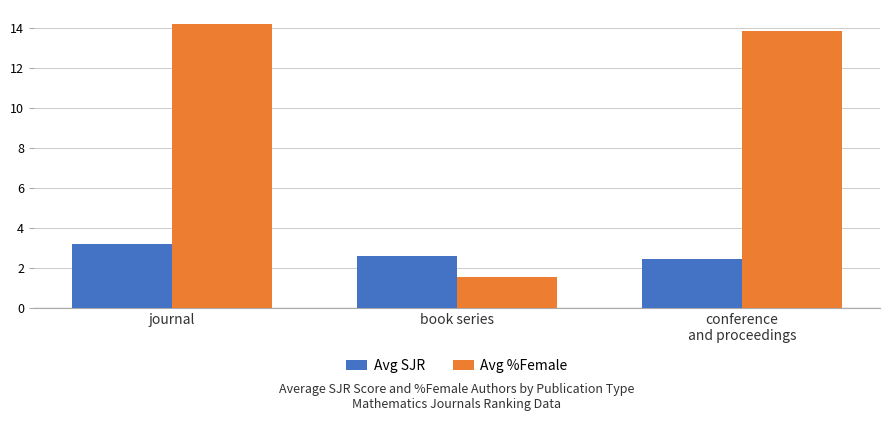

How many bars are there in each group?

2